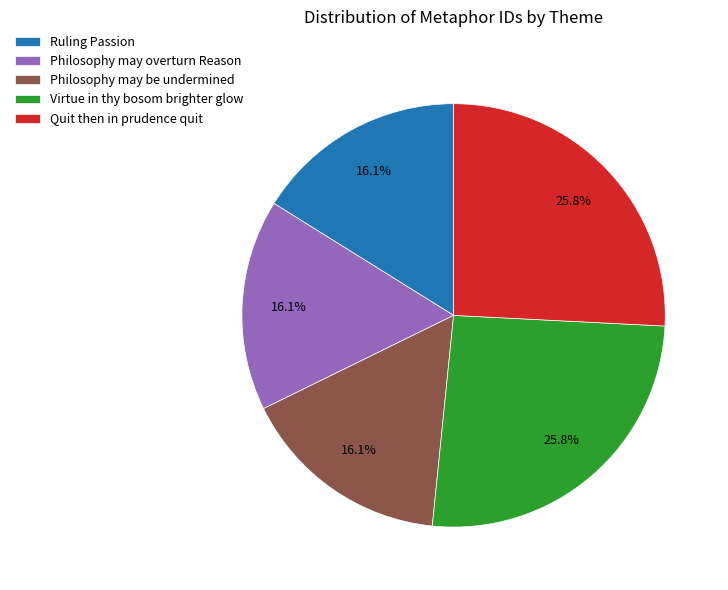

What percentage do Virtue in thy bosom brighter glow and Ruling Passion together represent?

41.9%